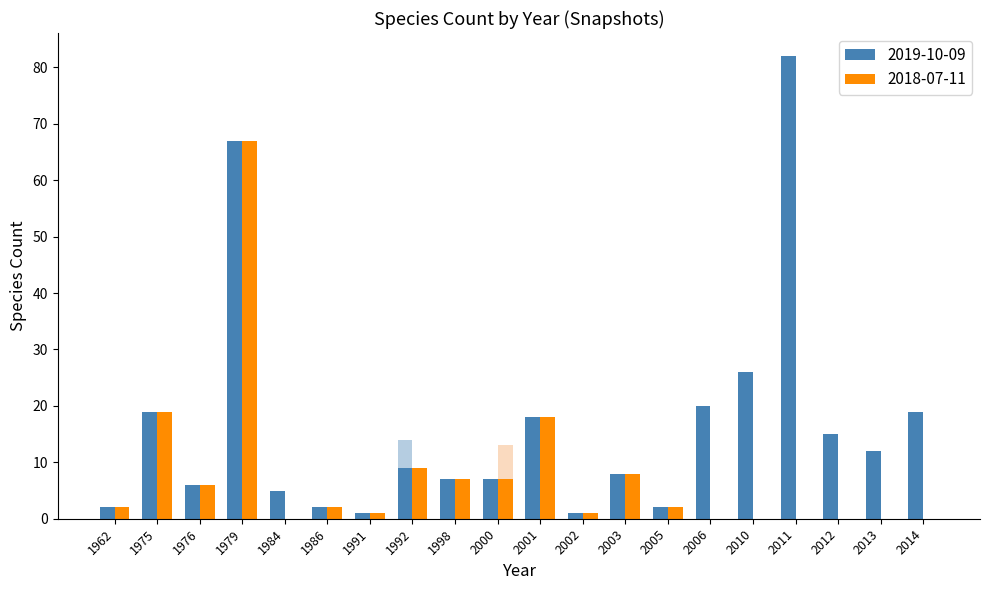

How many values in the 2018-07-11 series exceed 2?

8